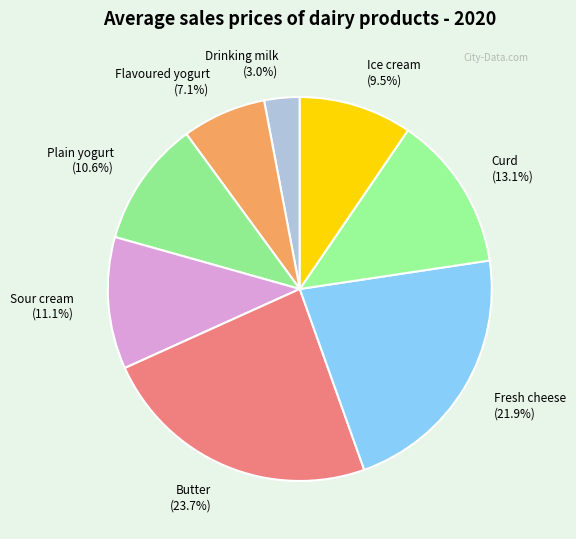

Which has a higher value, Plain yogurt or Ice cream?

Plain yogurt